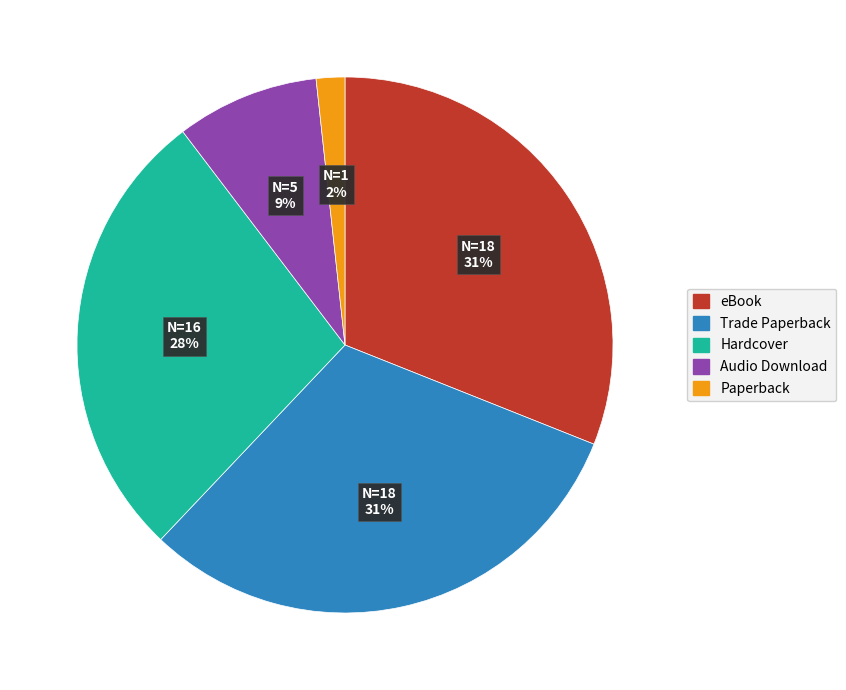

Is there any slice that represents more than half of the pie?

No